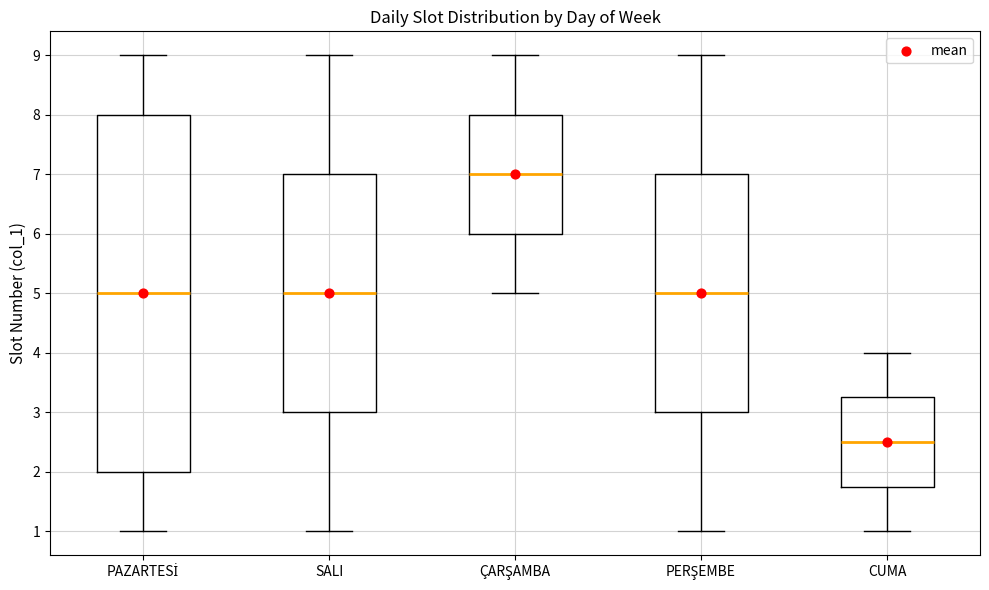

Reading left to right, read every box against the y-axis: the position of its median line, the range the box covers, and the ends of its whiskers. The values are not printed on the chart, so give them approximately, as read against the axis.

PAZARTESİ: median 5.0, box 2.0 to 8.0, whiskers 1.0 to 9.0
SALI: median 5.0, box 3.0 to 7.0, whiskers 1.0 to 9.0
ÇARŞAMBA: median 7.0, box 6.0 to 8.0, whiskers 5.0 to 9.0
PERŞEMBE: median 5.0, box 3.0 to 7.0, whiskers 1.0 to 9.0
CUMA: median 2.5, box 1.8 to 3.3, whiskers 1.0 to 4.0